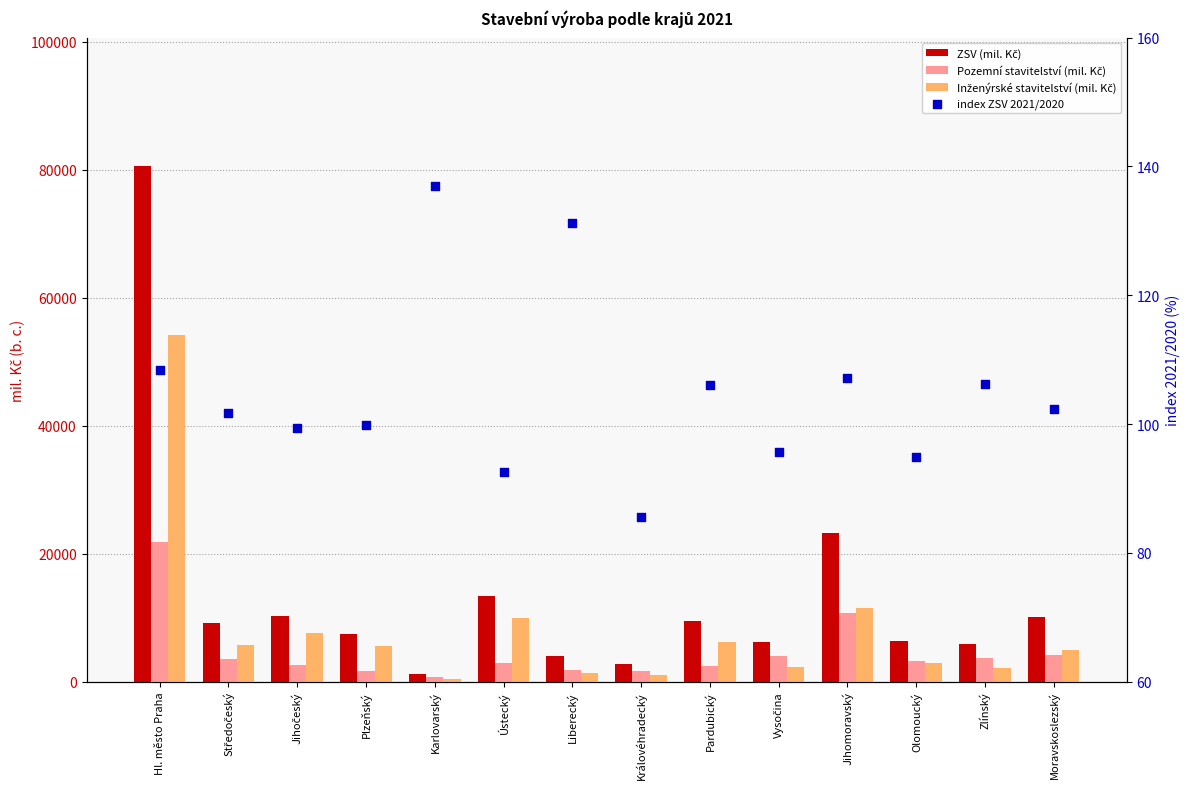

Which series contains the lowest Y value?

index ZSV 2021/2020